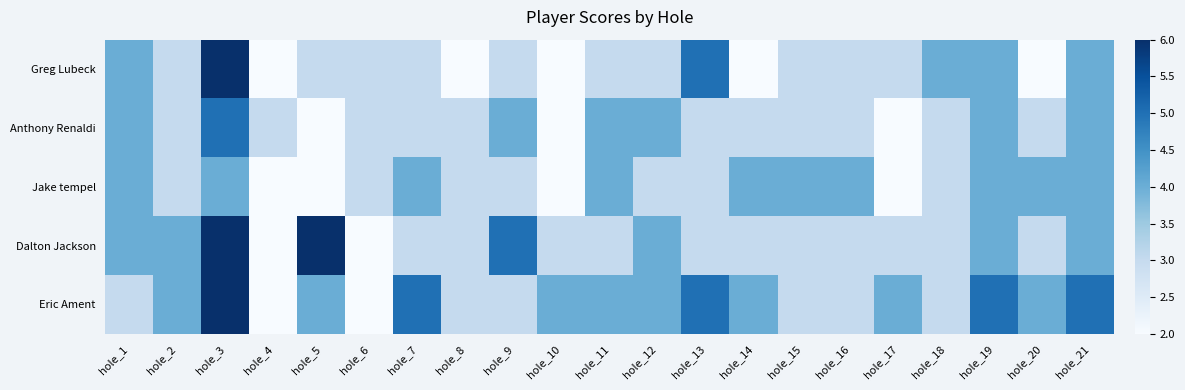

Reading right to left, what are all the values shown in this chart?

Greg Lubeck: hole_21=4	hole_20=2	hole_19=4	hole_18=4	hole_17=3	hole_16=3	hole_15=3	hole_14=2	hole_13=5	hole_12=3	hole_11=3	hole_10=2	hole_9=3	hole_8=2	hole_7=3	hole_6=3	hole_5=3	hole_4=2	hole_3=6	hole_2=3	hole_1=4
Anthony Renaldi: hole_21=4	hole_20=3	hole_19=4	hole_18=3	hole_17=2	hole_16=3	hole_15=3	hole_14=3	hole_13=3	hole_12=4	hole_11=4	hole_10=2	hole_9=4	hole_8=3	hole_7=3	hole_6=3	hole_5=2	hole_4=3	hole_3=5	hole_2=3	hole_1=4
Jake tempel: hole_21=4	hole_20=4	hole_19=4	hole_18=3	hole_17=2	hole_16=4	hole_15=4	hole_14=4	hole_13=3	hole_12=3	hole_11=4	hole_10=2	hole_9=3	hole_8=3	hole_7=4	hole_6=3	hole_5=2	hole_4=2	hole_3=4	hole_2=3	hole_1=4
Dalton Jackson: hole_21=4	hole_20=3	hole_19=4	hole_18=3	hole_17=3	hole_16=3	hole_15=3	hole_14=3	hole_13=3	hole_12=4	hole_11=3	hole_10=3	hole_9=5	hole_8=3	hole_7=3	hole_6=2	hole_5=6	hole_4=2	hole_3=6	hole_2=4	hole_1=4
Eric Ament: hole_21=5	hole_20=4	hole_19=5	hole_18=3	hole_17=4	hole_16=3	hole_15=3	hole_14=4	hole_13=5	hole_12=4	hole_11=4	hole_10=4	hole_9=3	hole_8=3	hole_7=5	hole_6=2	hole_5=4	hole_4=2	hole_3=6	hole_2=4	hole_1=3